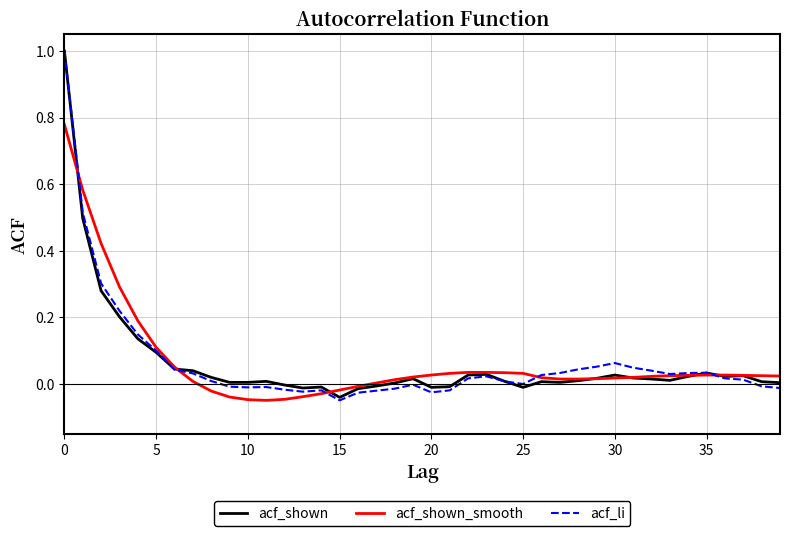

Which series has the widest spread of values?

acf_li